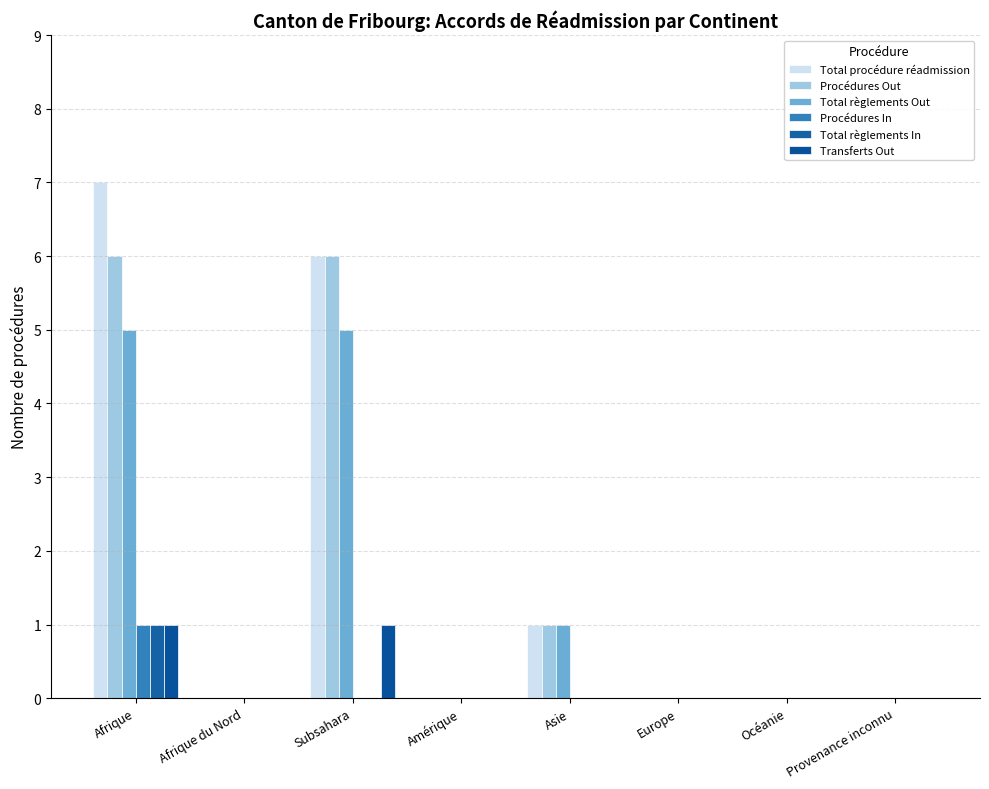

What is the difference between the maximum and second lowest values in the Total procédure réadmission series?

7